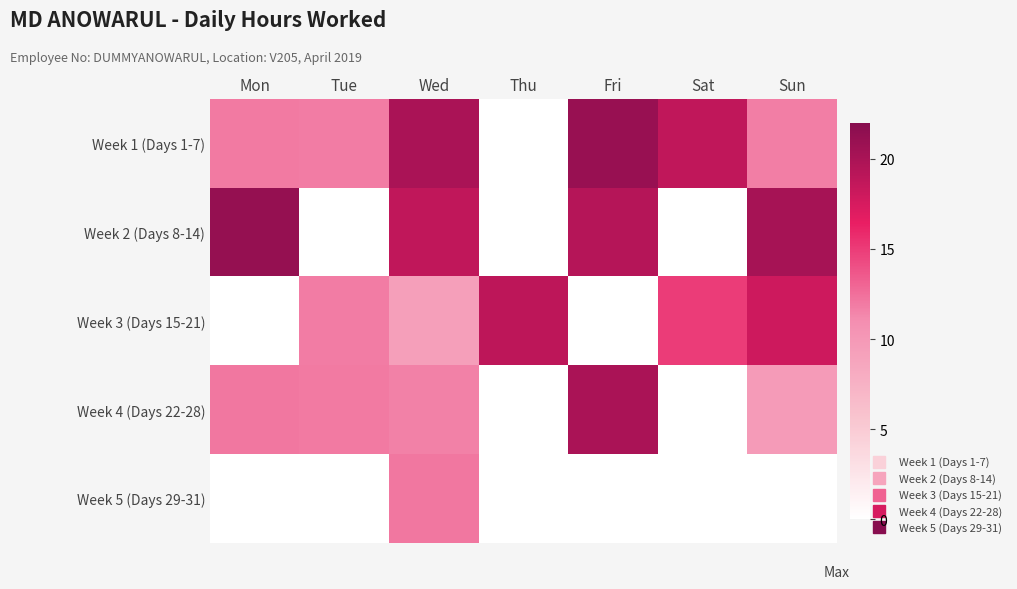

Reading left to right, extract all data points from this chart.

Week 1 (Days 1-7): Mon=11.9	Tue=11.9	Wed=19.9	Thu=0.0	Fri=21.0	Sat=18.8	Sun=11.8
Week 2 (Days 8-14): Mon=21.2	Tue=0.0	Wed=18.8	Thu=0.0	Fri=19.4	Sat=0.0	Sun=20.2
Week 3 (Days 15-21): Mon=0.0	Tue=11.9	Wed=9.3	Thu=18.9	Fri=0.0	Sat=15.0	Sun=18.0
Week 4 (Days 22-28): Mon=12.2	Tue=12.0	Wed=11.6	Thu=0.0	Fri=19.9	Sat=0.0	Sun=9.7
Week 5 (Days 29-31): Mon=0.0	Tue=0.0	Wed=12.2	Thu=0.0	Fri=0.0	Sat=0.0	Sun=0.0